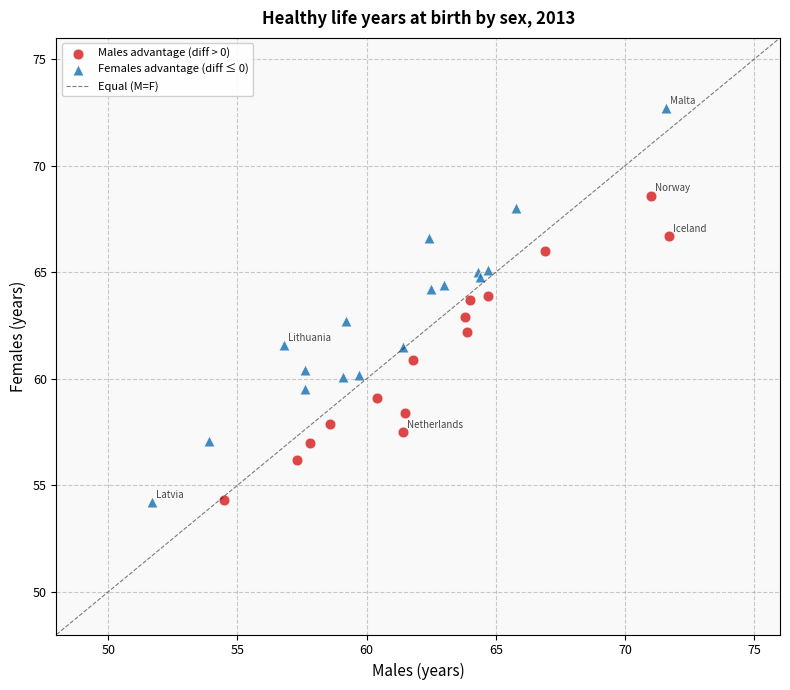

Which series has the largest Y range (max minus min)?

Females advantage (diff ≤ 0)